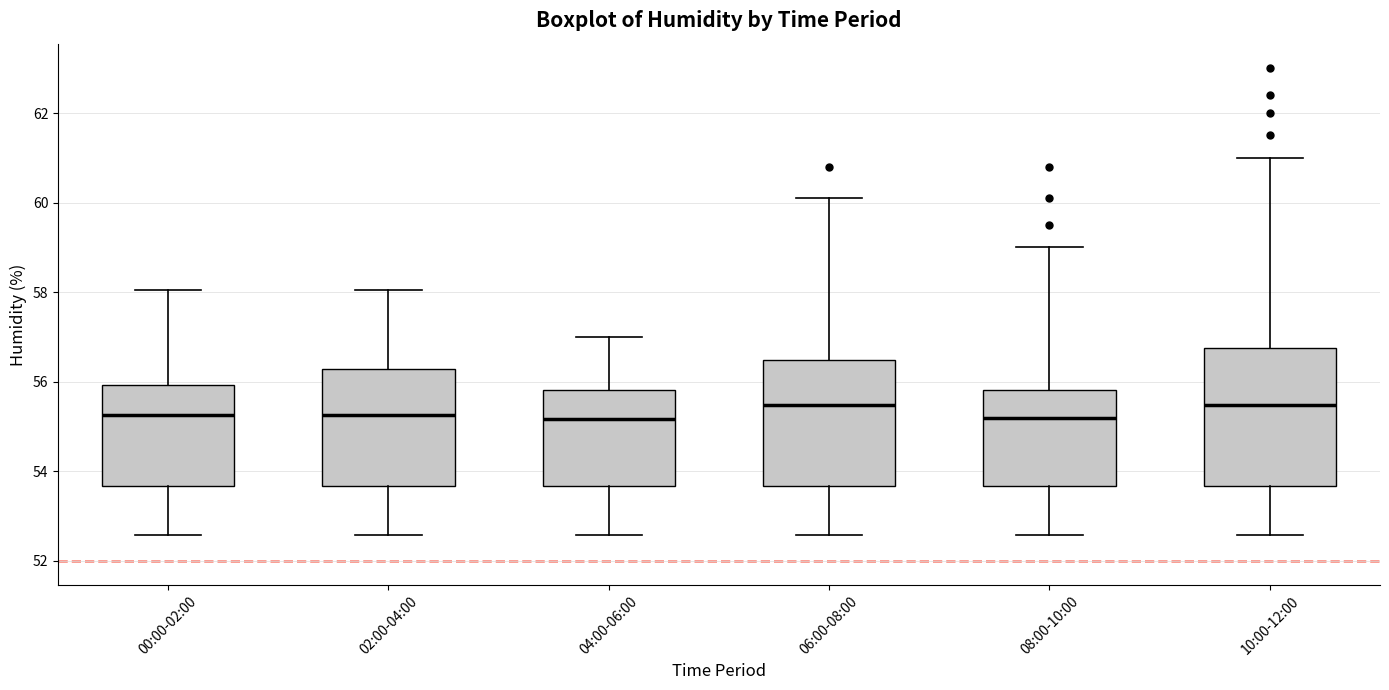

Where is the upper edge of the box for 06:00-08:00 on the y-axis? The values are not printed on the chart, so give them approximately, as read against the axis.

56.4